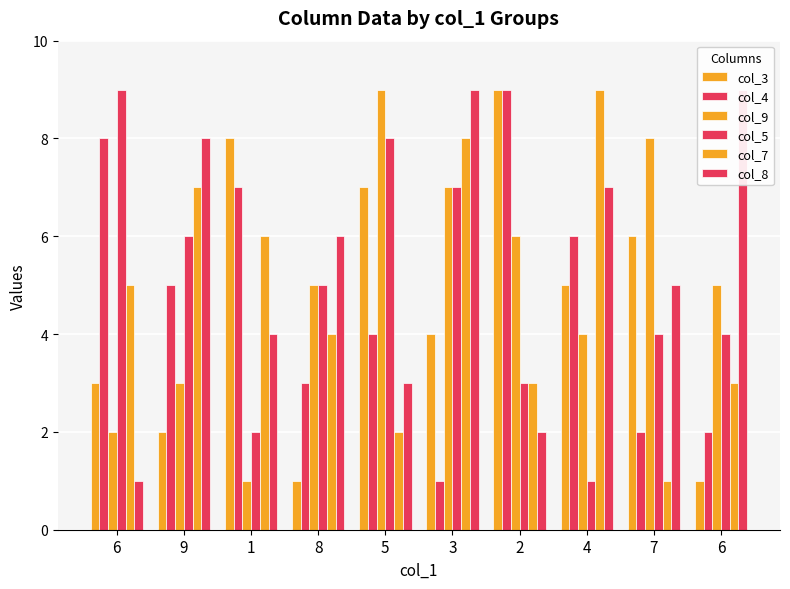

Which series has the largest total across all categories?

col_8